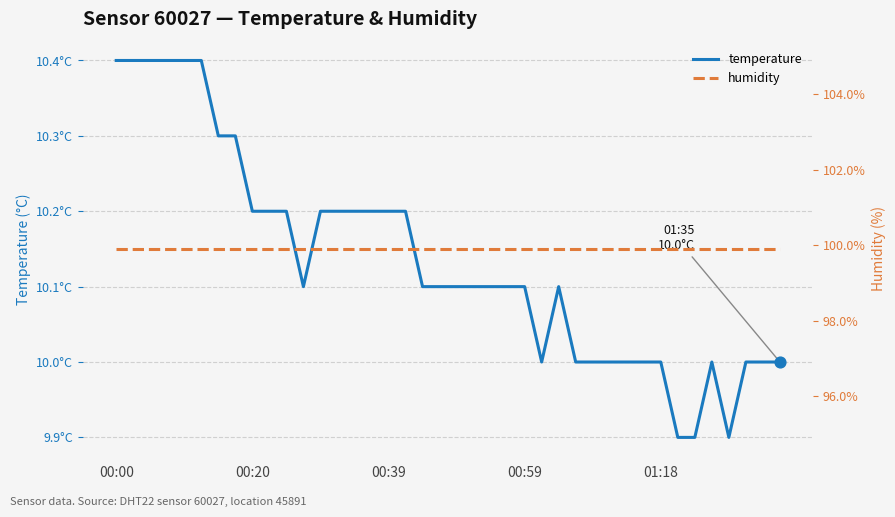

At which category is the sum across all series the highest?

00:00